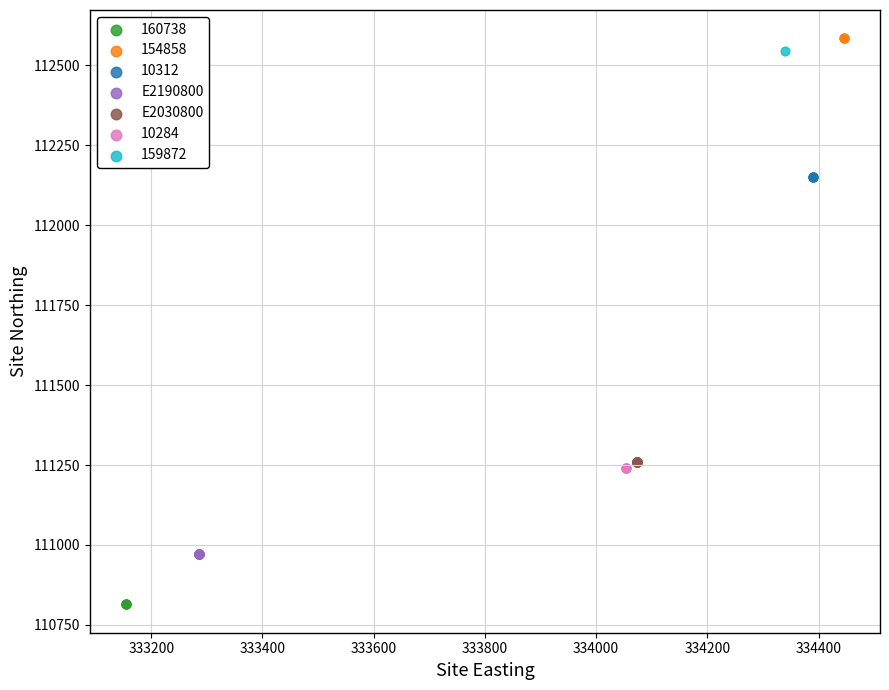

Which series reaches the maximum Y coordinate?

154858